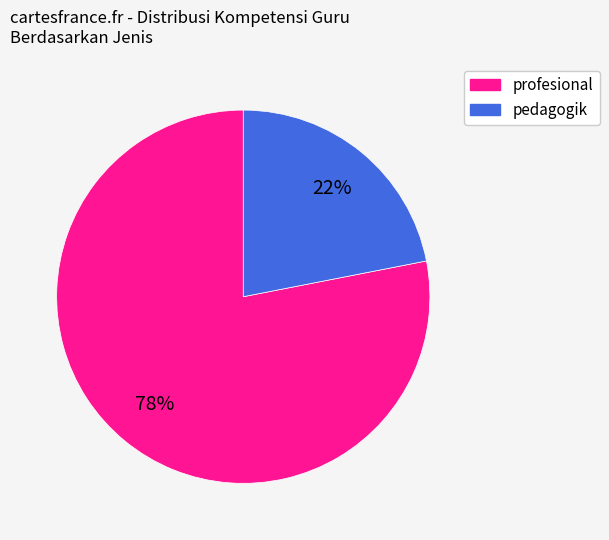

Approximately how many times larger is the value at pedagogik compared to profesional?

0.3